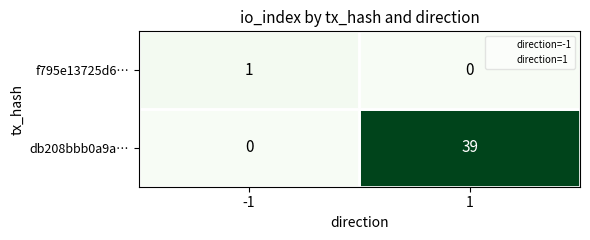

How many data points in db208bbb0a9a… are less than 39?

1